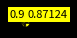

How many slices are in this pie chart?

11